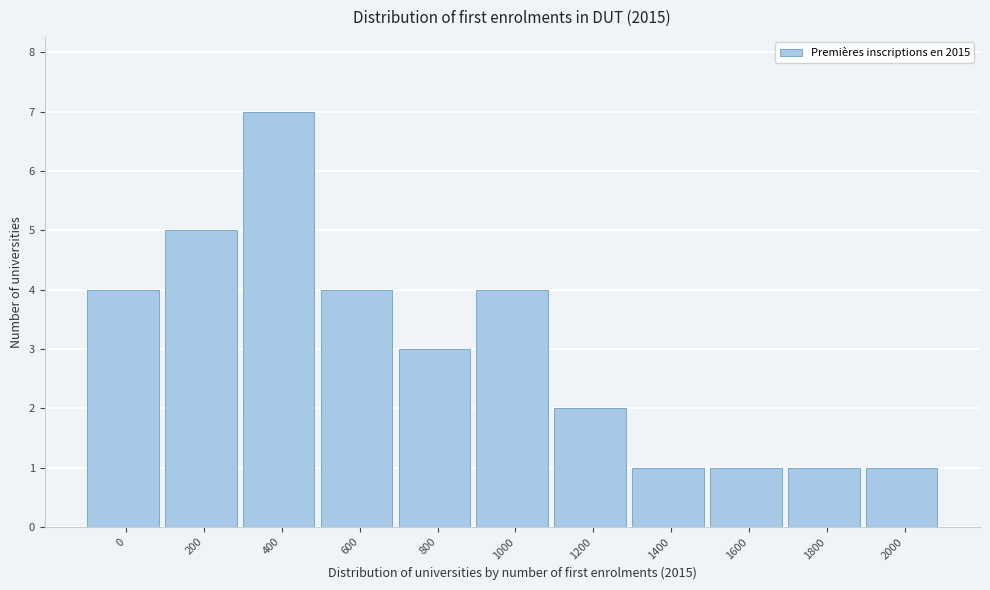

Reading right to left, transcribe all the data shown in this chart.

2000=1	1800=1	1600=1	1400=1	1200=2	1000=4	800=3	600=4	400=7	200=5	0=4